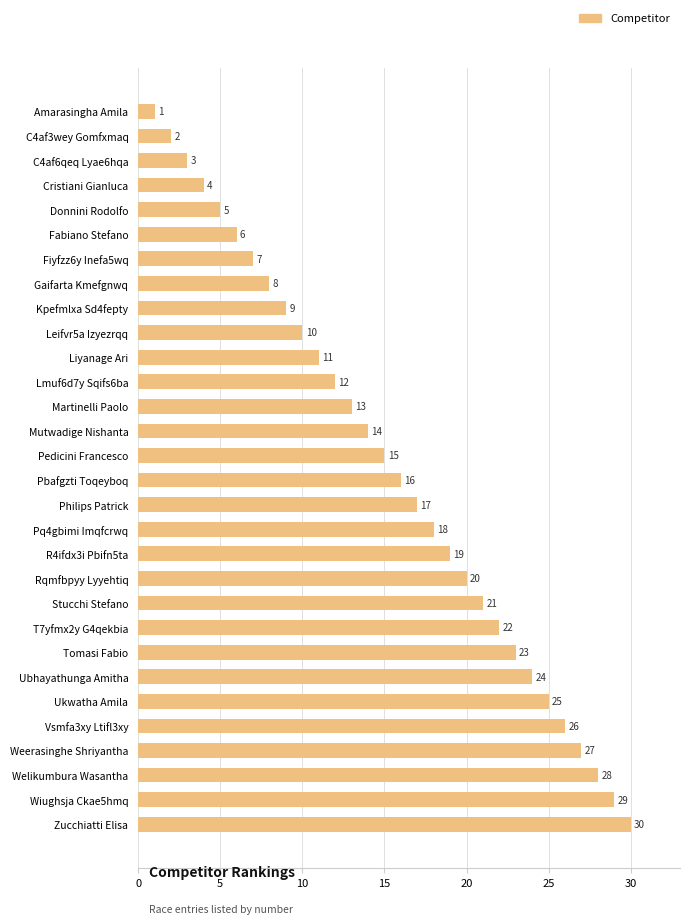

Approximately how many times larger is the value at Wiughsja Ckae5hmq compared to Tomasi Fabio?

1.3